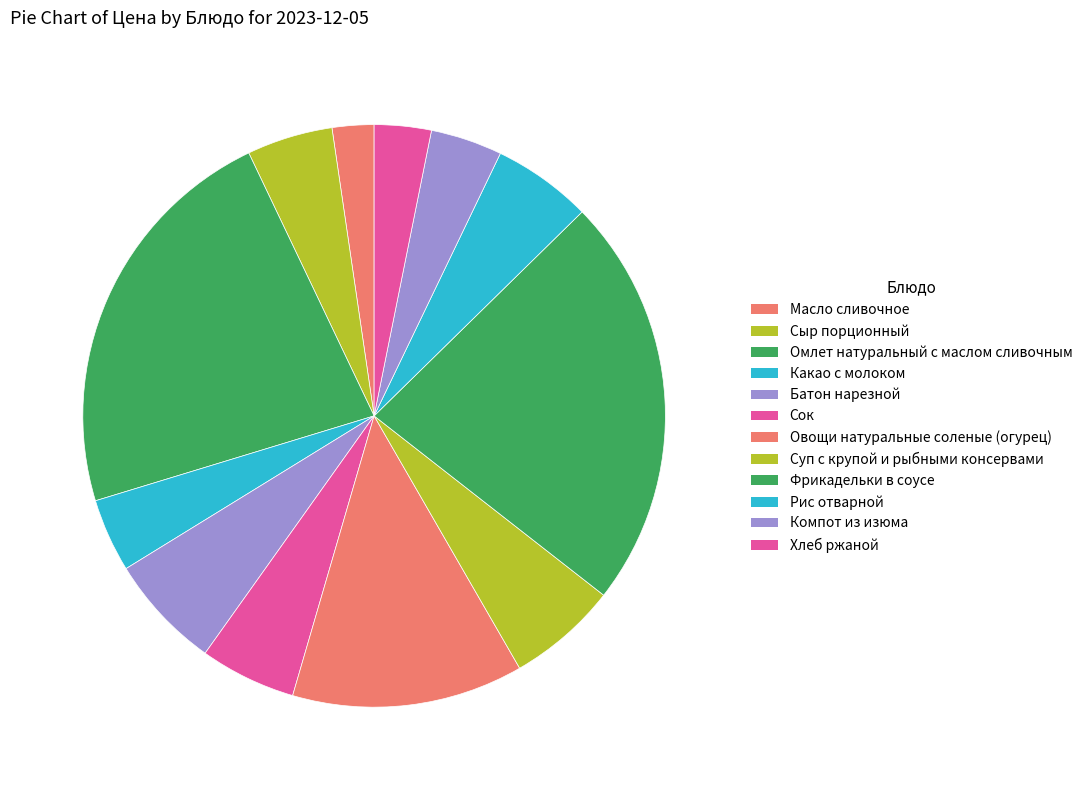

True or false: Сок accounts for 5% of the total.

True